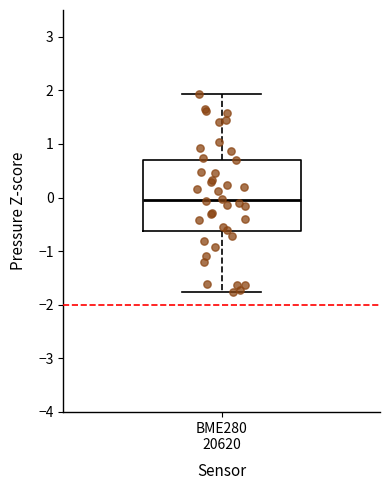

Transcribe this box plot: give where the median line is, the range the box spans, and where the two whiskers end, as read against the y-axis. The values are not printed on the chart, so give them approximately, as read against the axis.

median 0.0, box -0.6 to 0.7, whiskers -1.8 to 1.9